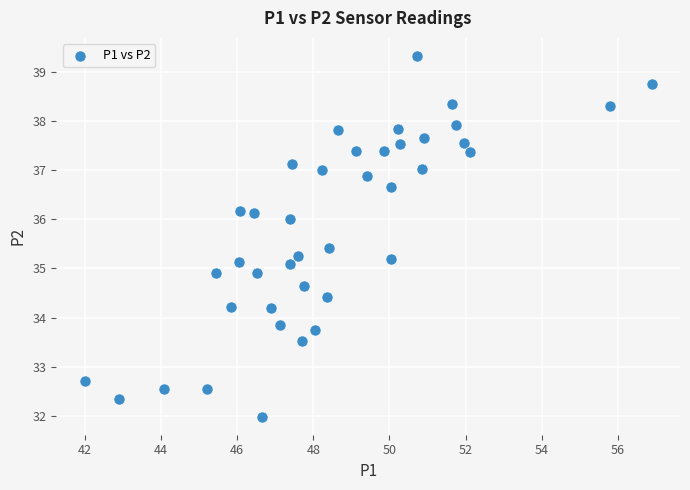

What is the range of X values (max minus min)?

14.9